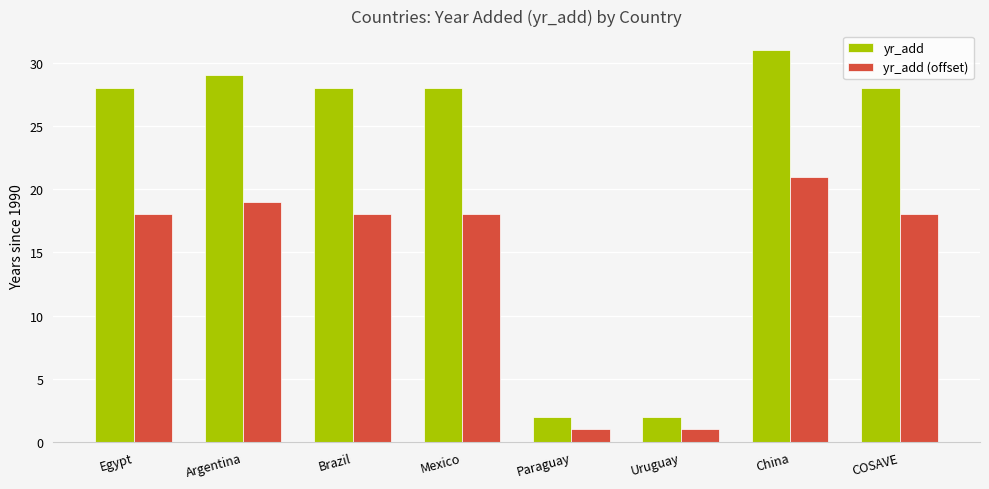

Reading left to right, extract all data points from this chart.

yr_add: 28	29	28	28	2	2	31	28
yr_add (offset): 18	19	18	18	1	1	21	18